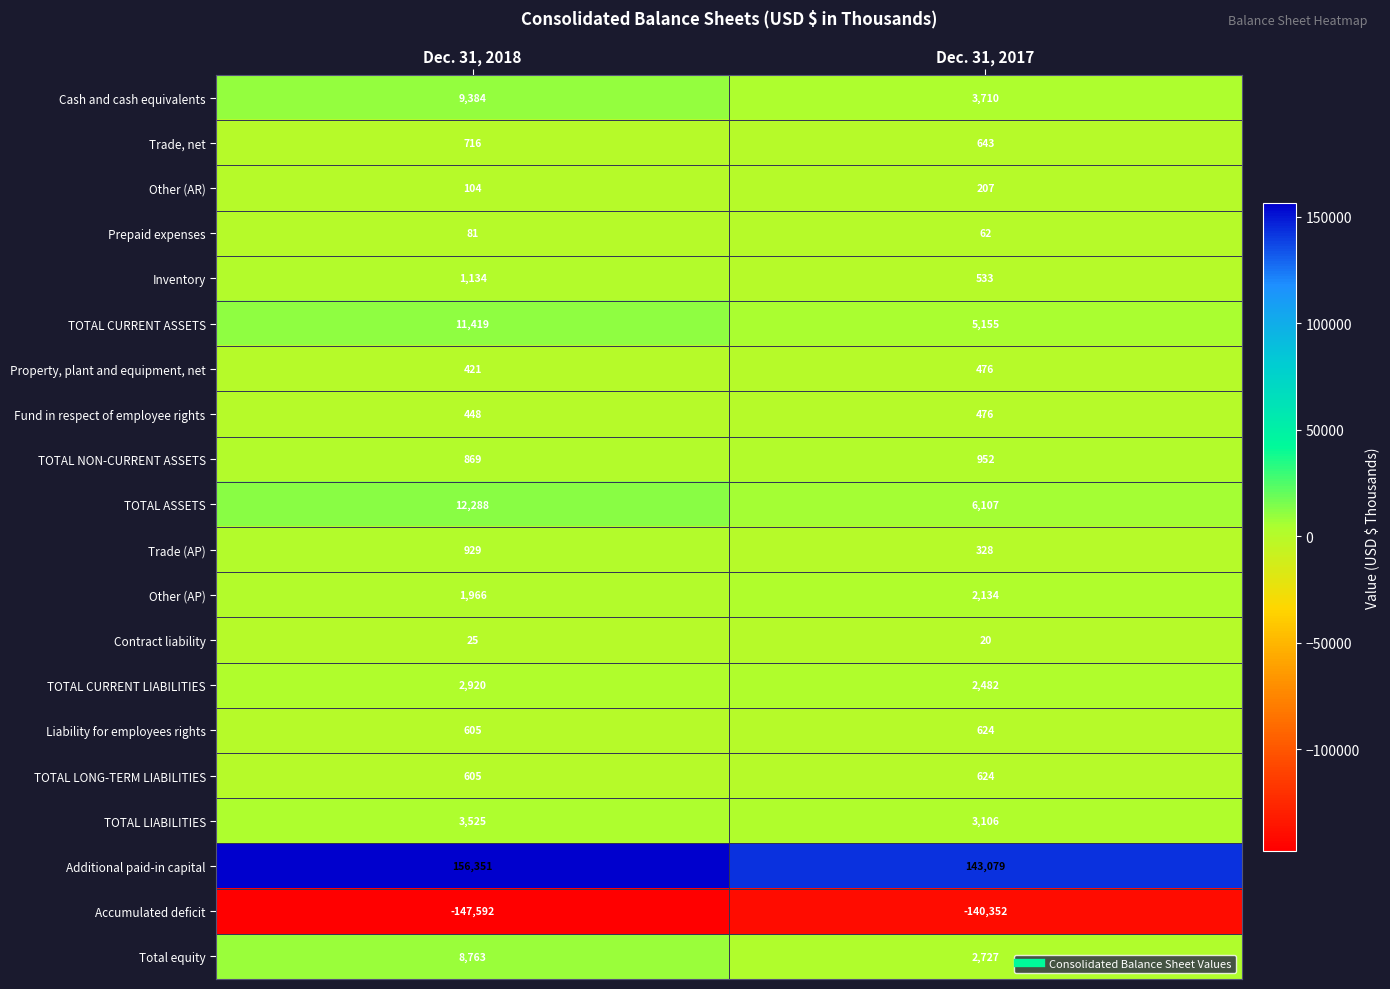

What is the greatest value displayed?

156351